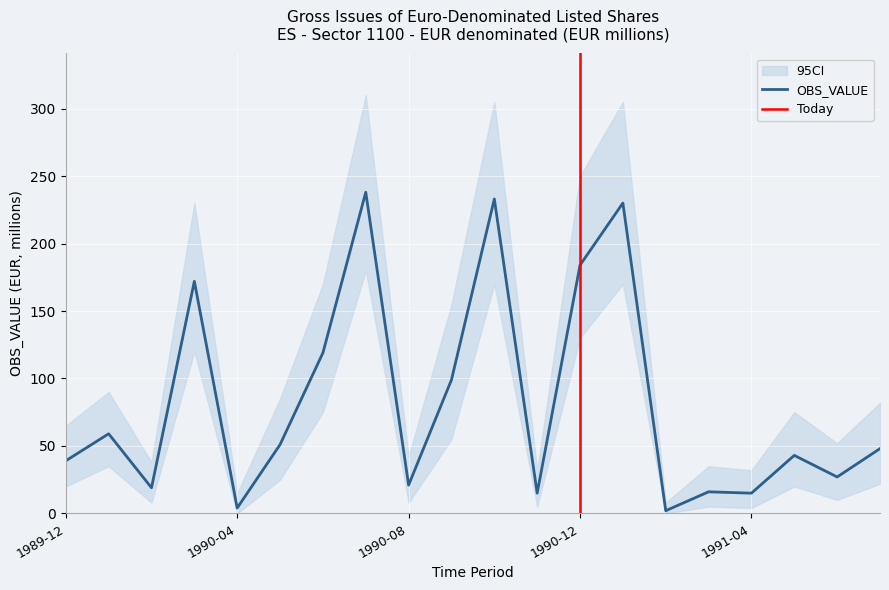

Which category has the lowest value in the OBS_VALUE series?

1991-02